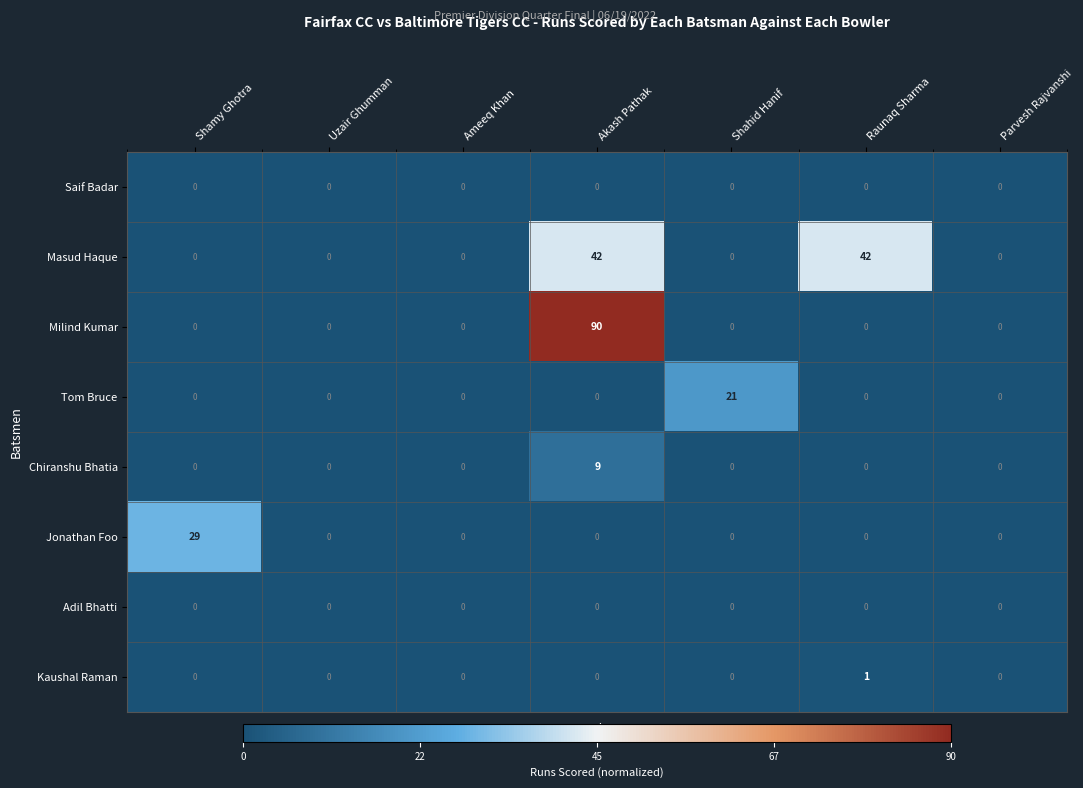

The value of Kaushal Raman at Akash Pathak is 1. True or false?

False